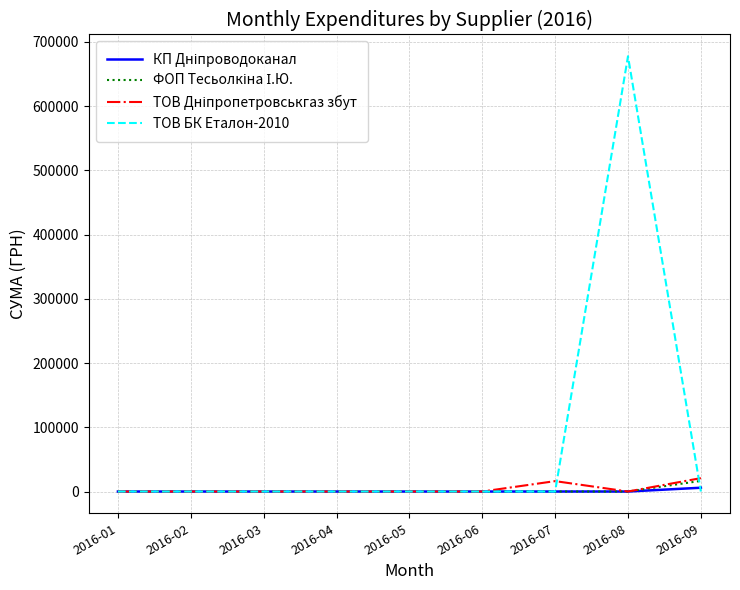

Which series has the largest total across all categories?

ТОВ БК Еталон-2010